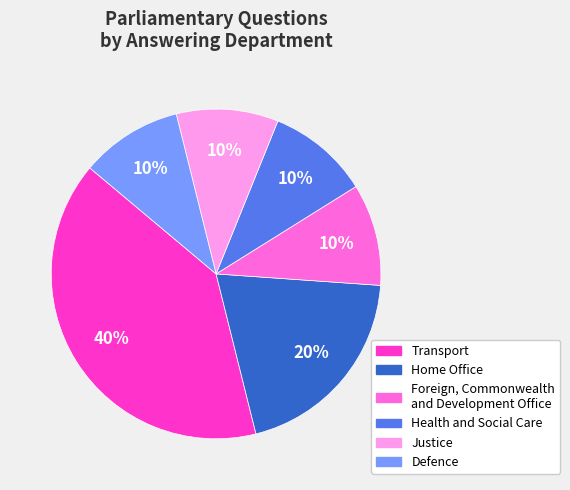

How many segments does this pie chart have?

6